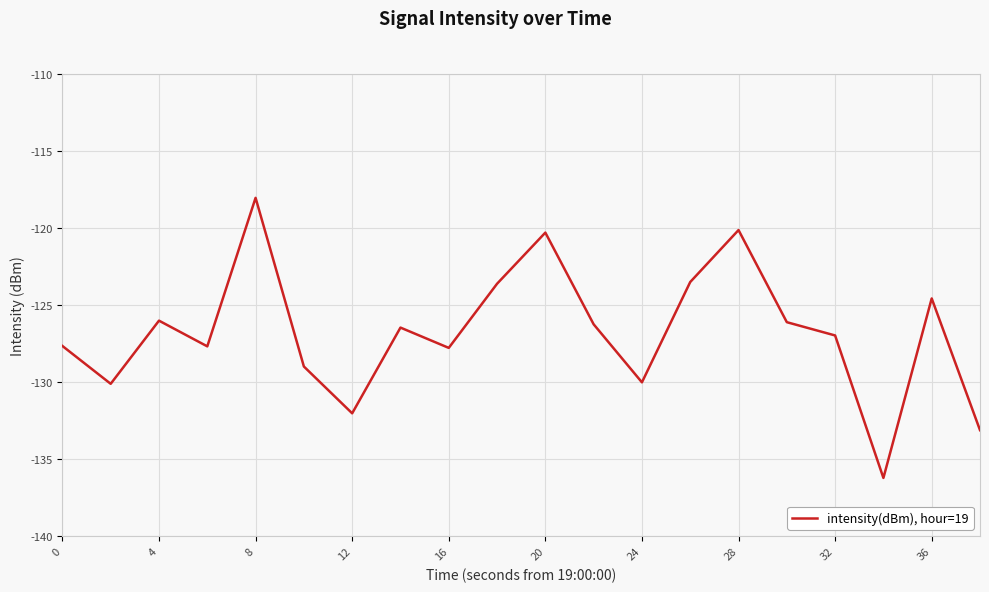

What is the minimum value shown in the chart?

-136.2